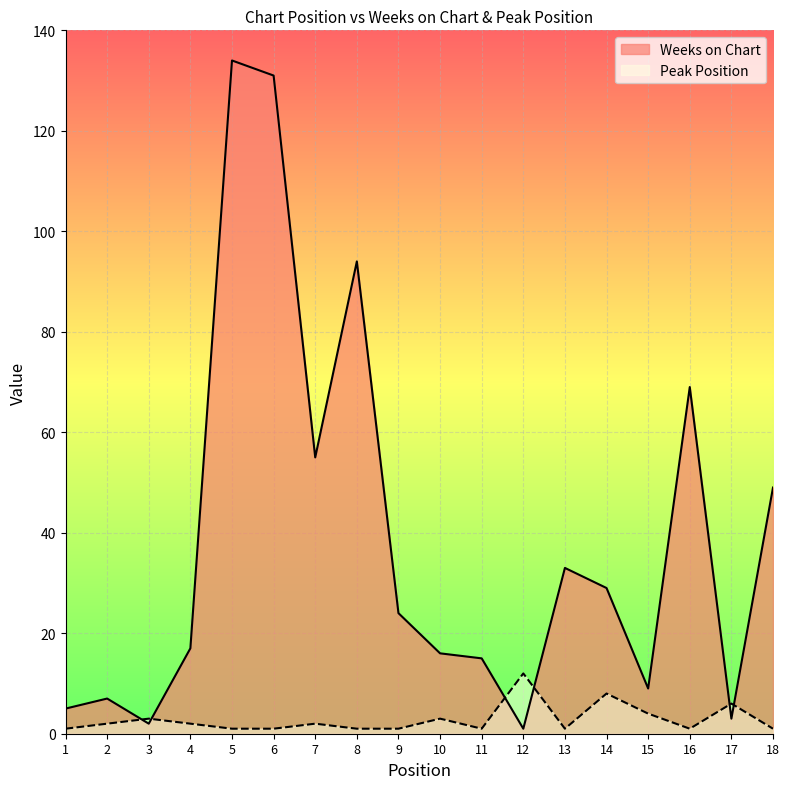

What is the minimum value shown in the chart?

1